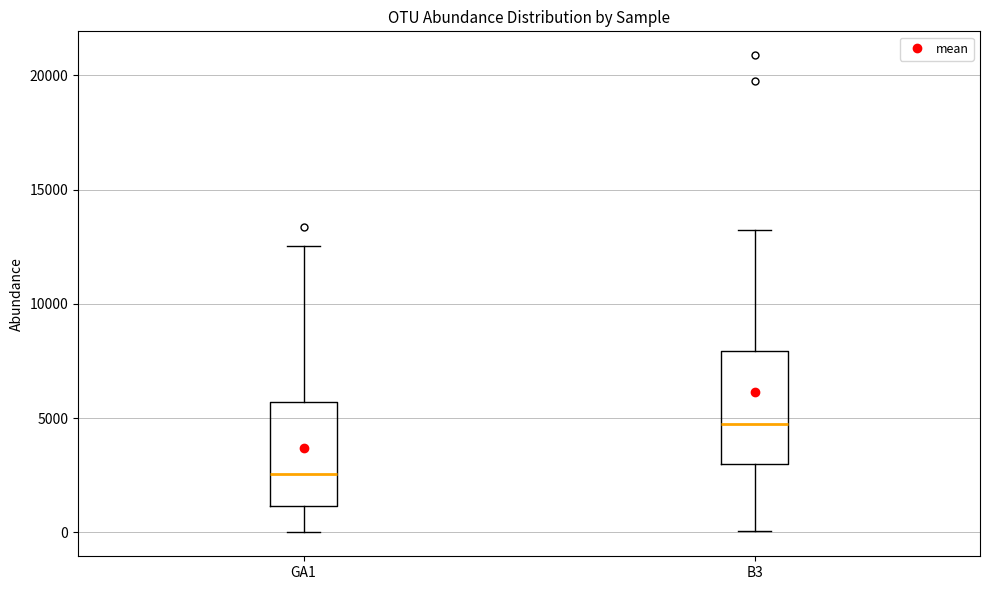

Which box's median line is the lowest?

GA1